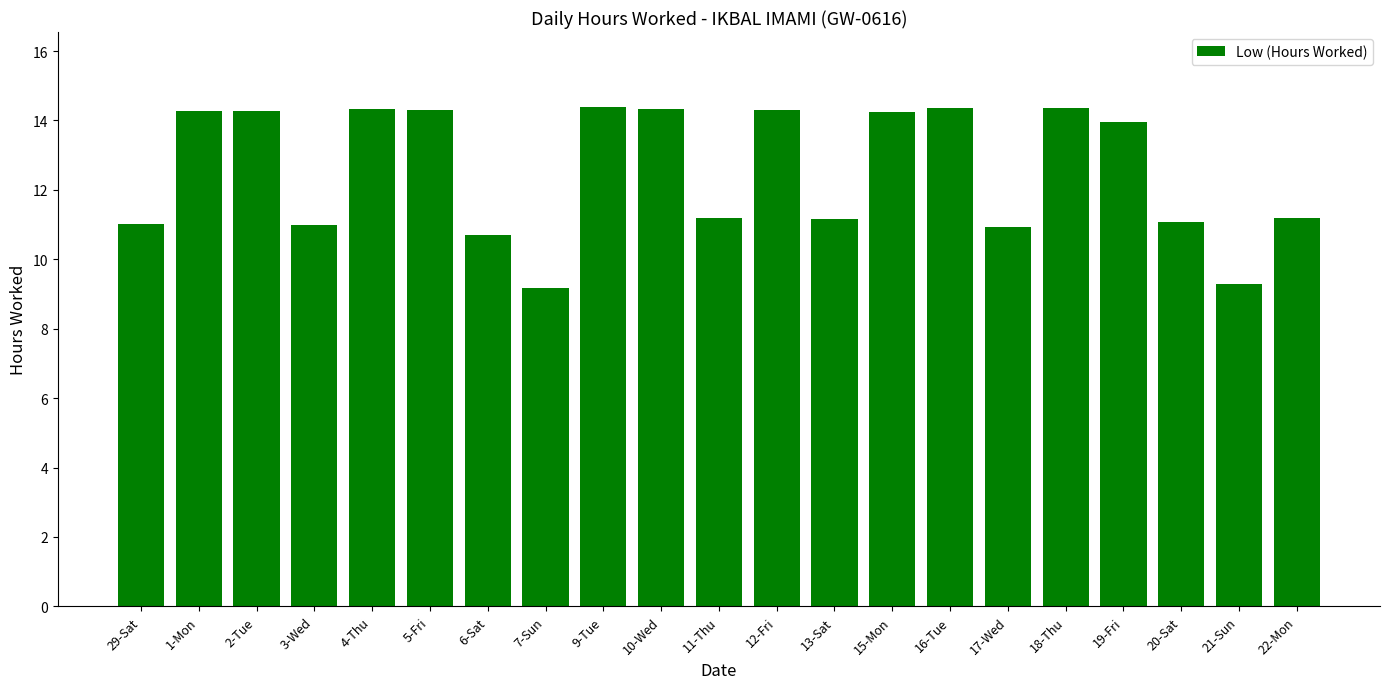

What is the average value?

12.6